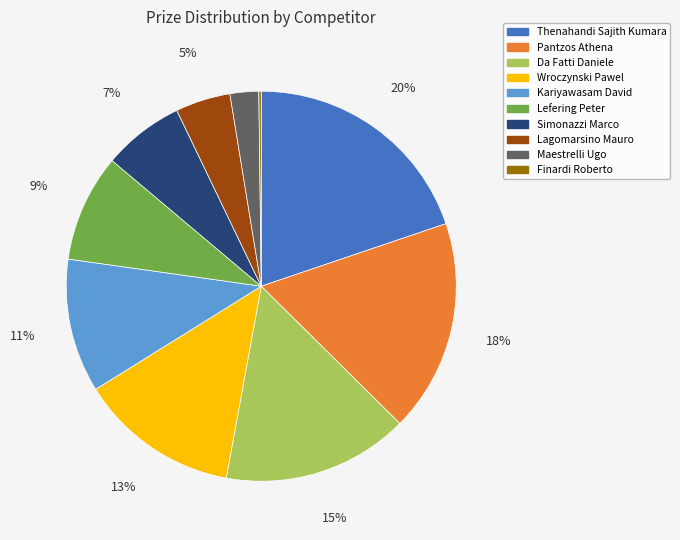

To the nearest percent, what is the difference between the largest and smallest slice percentages?

20%